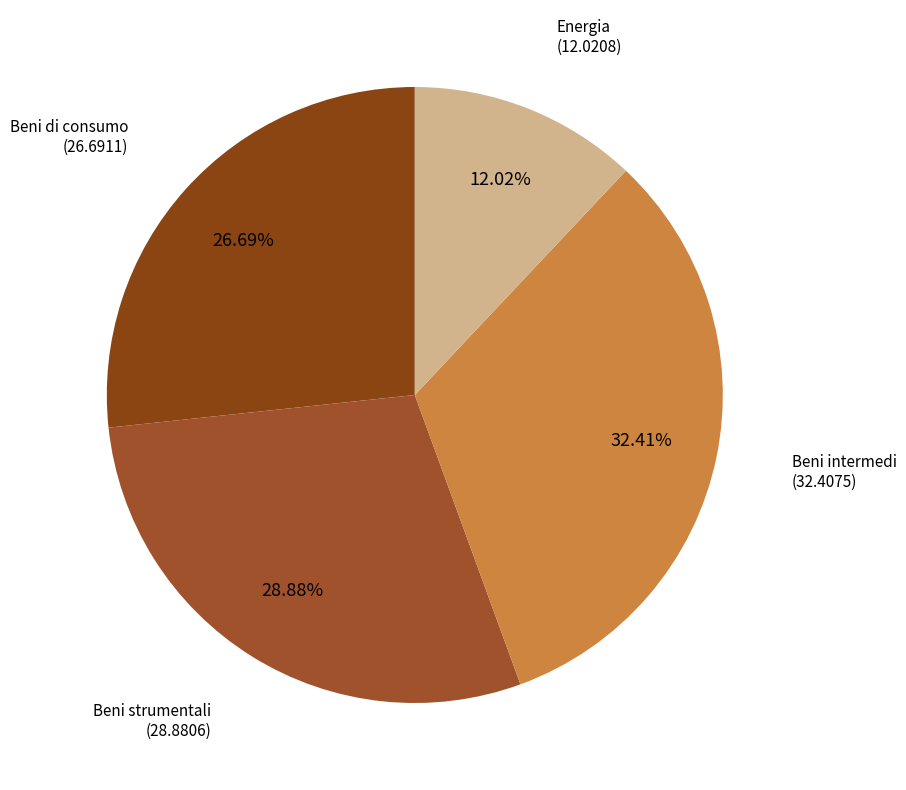

Count the number of slices in the pie.

4